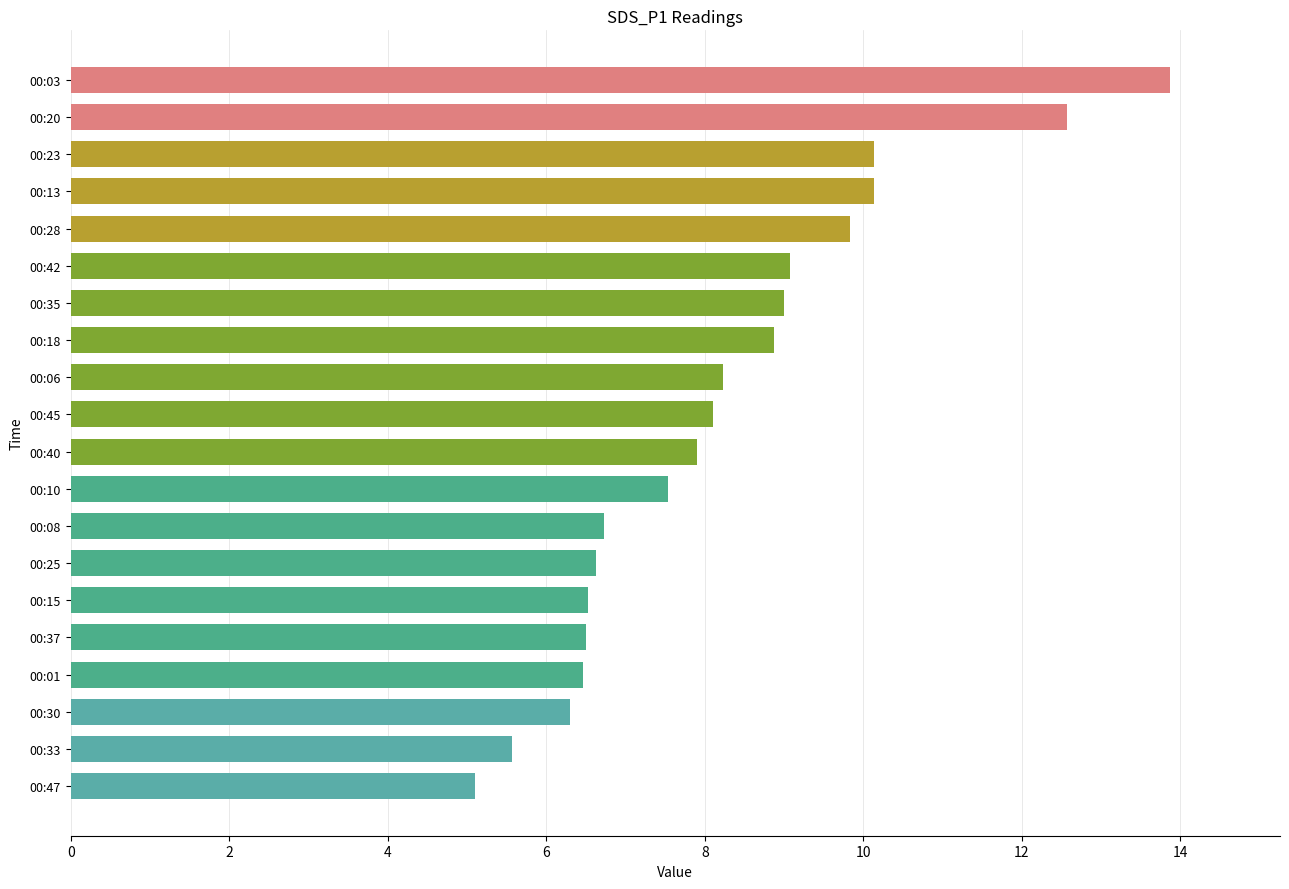

How many data points are less than 8?

10